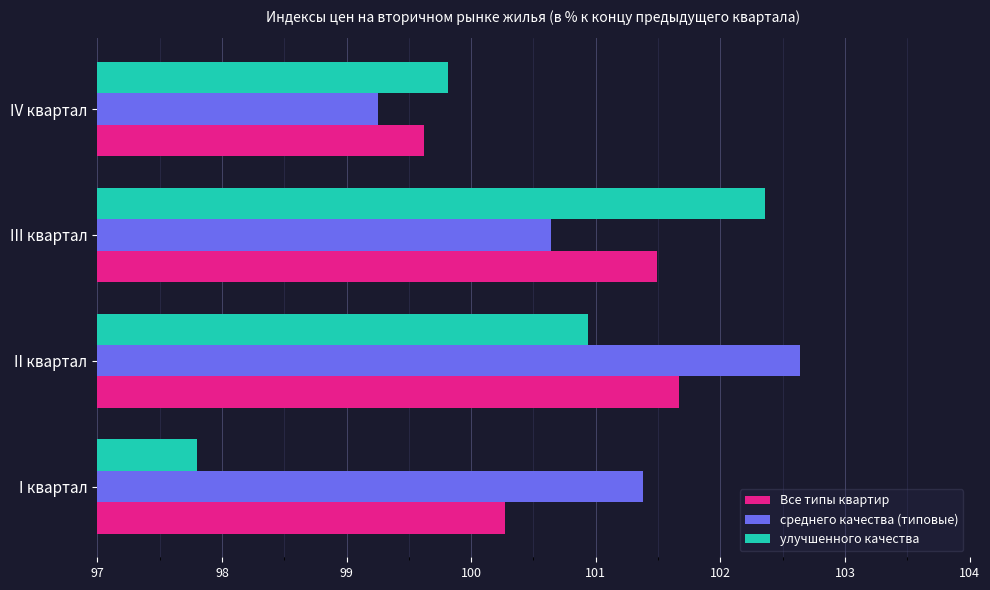

What is the average value of the среднего качества (типовые) series?

101.0